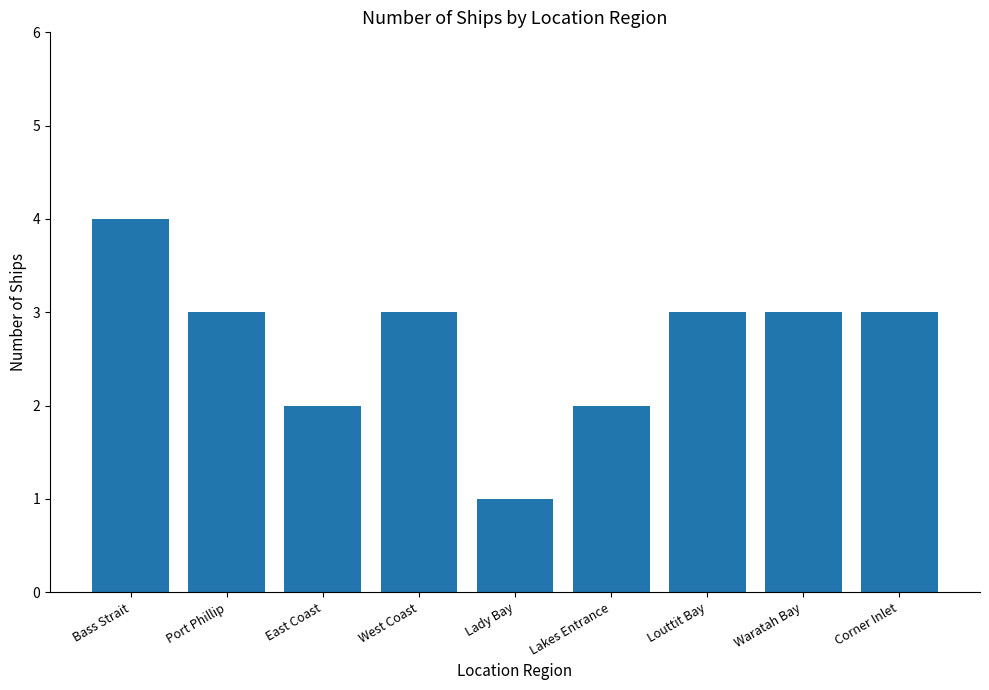

Does the chart contain stacked bars?

No